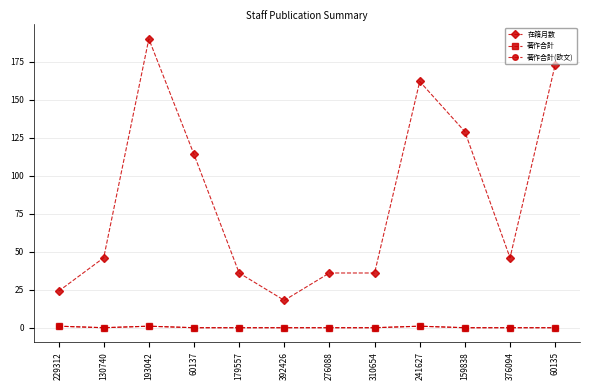

Reading left to right, list all the values displayed in this chart.

在籍月数: 229312=24	130740=46	193042=190	60137=114	179557=36	392426=18	276088=36	310654=36	241627=162	159838=129	376094=46	60135=173
著作合計: 229312=1	130740=0	193042=1	60137=0	179557=0	392426=0	276088=0	310654=0	241627=1	159838=0	376094=0	60135=0
著作合計(欧文): 229312=1	130740=0	193042=1	60137=0	179557=0	392426=0	276088=0	310654=0	241627=1	159838=0	376094=0	60135=0